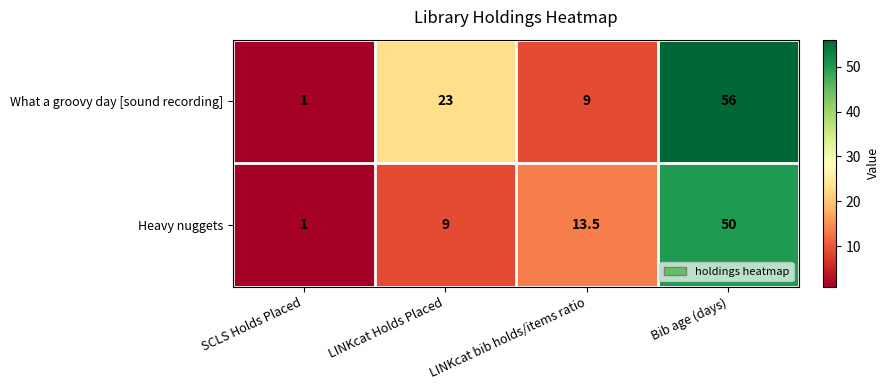

At Bib age (days), list the series in order from largest to smallest.

What a groovy day [sound recording], Heavy nuggets